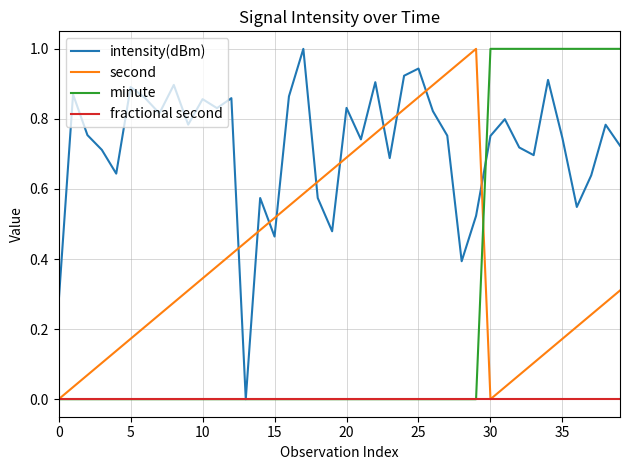

Rank the series by their average value, from lowest to highest.

fractional second, minute, second, intensity(dBm)